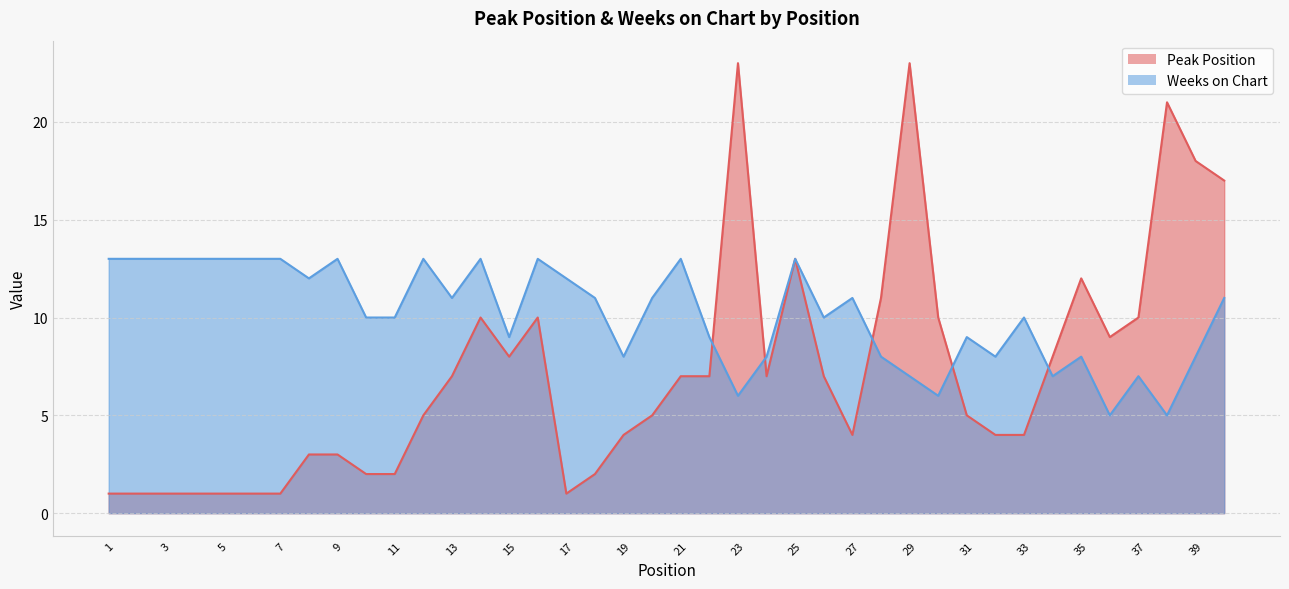

Which series ends up on top after the final intersection of Peak Position and Weeks on Chart?

Peak Position